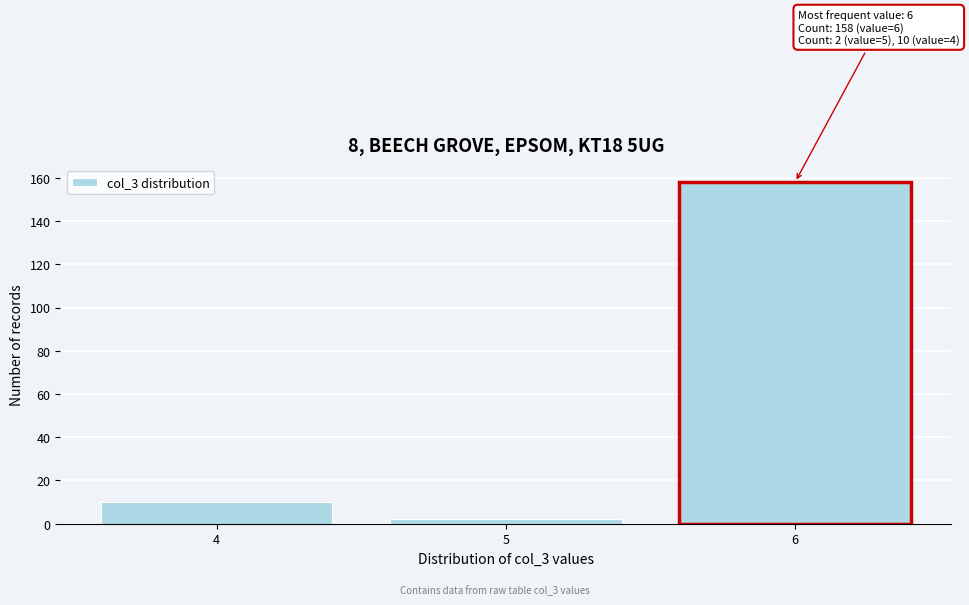

Reading left to right, list all the values displayed in this chart.

10	2	158